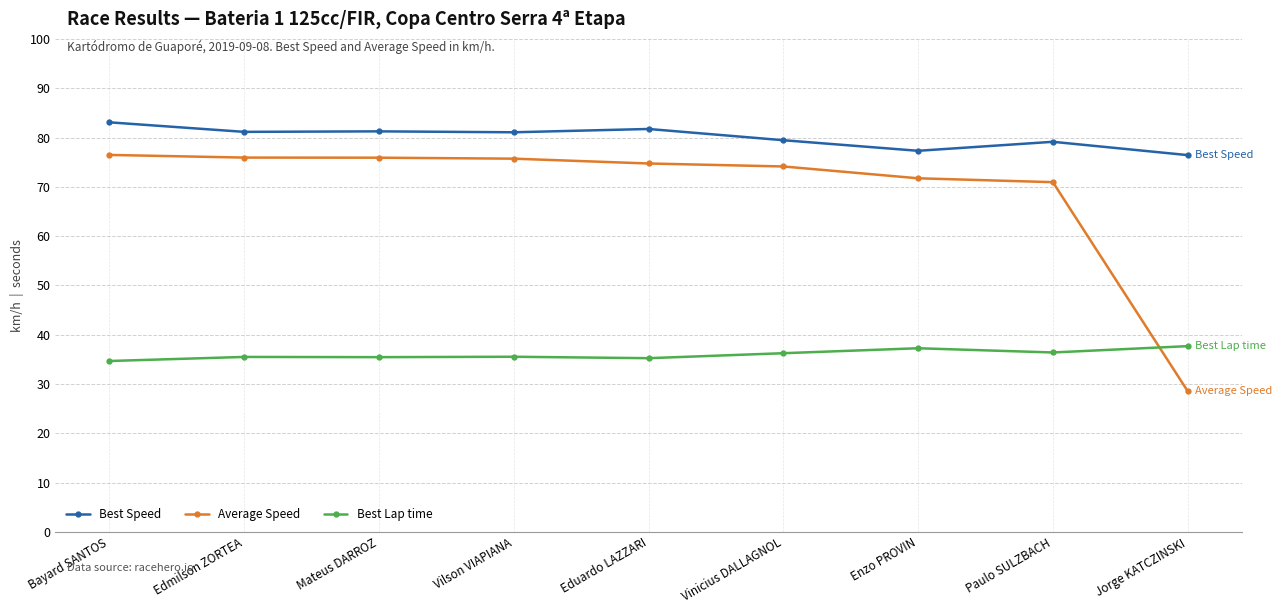

How many lines are shown in the chart?

3